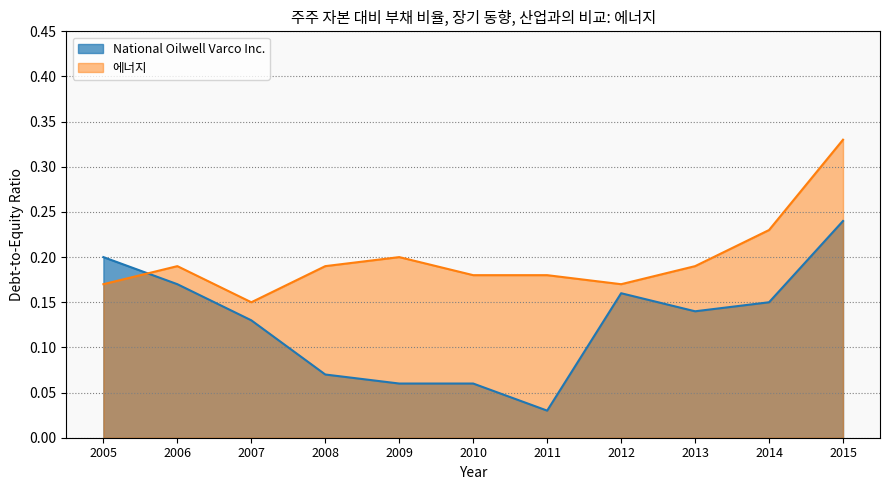

What is the total value across all series at 2013?

0.3